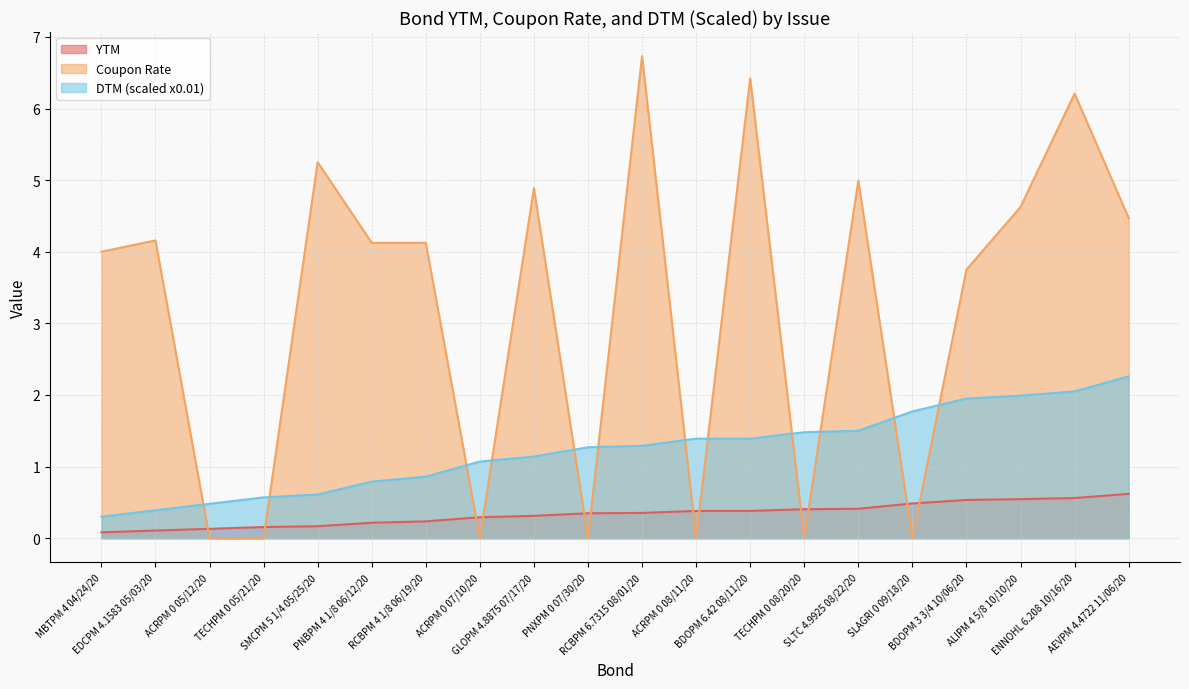

Rank the series by their maximum value, from lowest to highest.

YTM, DTM (scaled x0.01), Coupon Rate